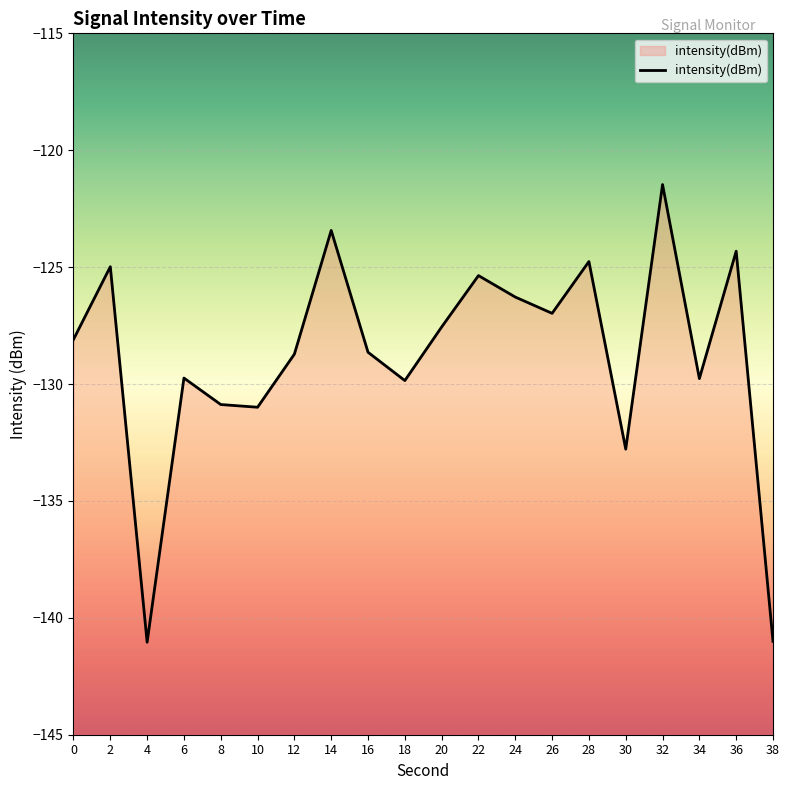

What is the change in value from 6 to 26?

+2.8